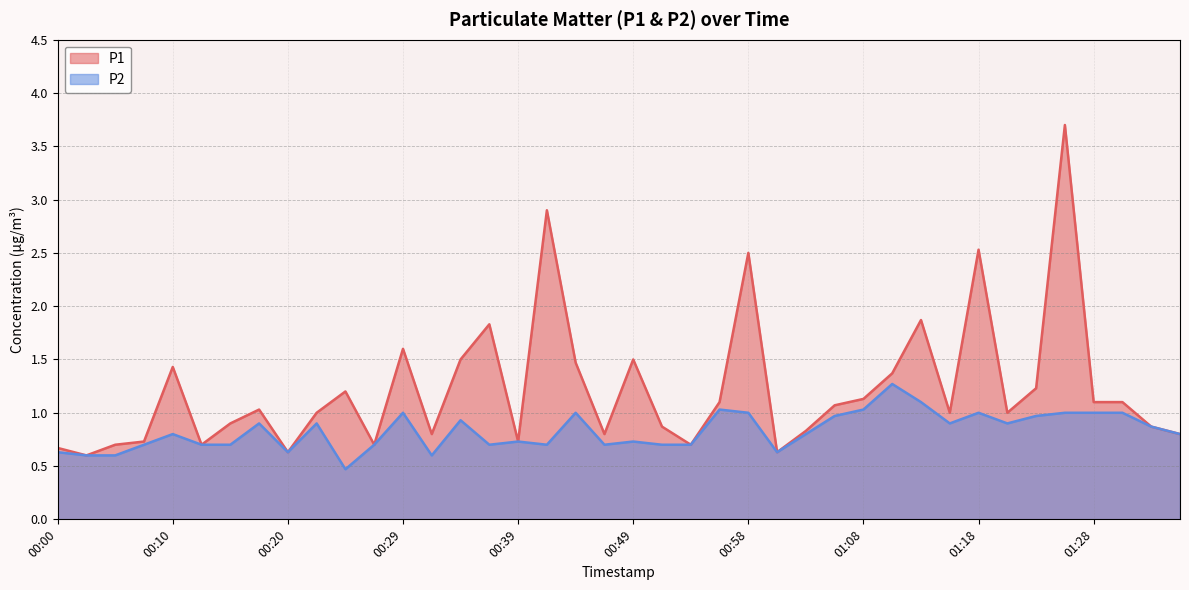

What position from the right is 00:02?

39